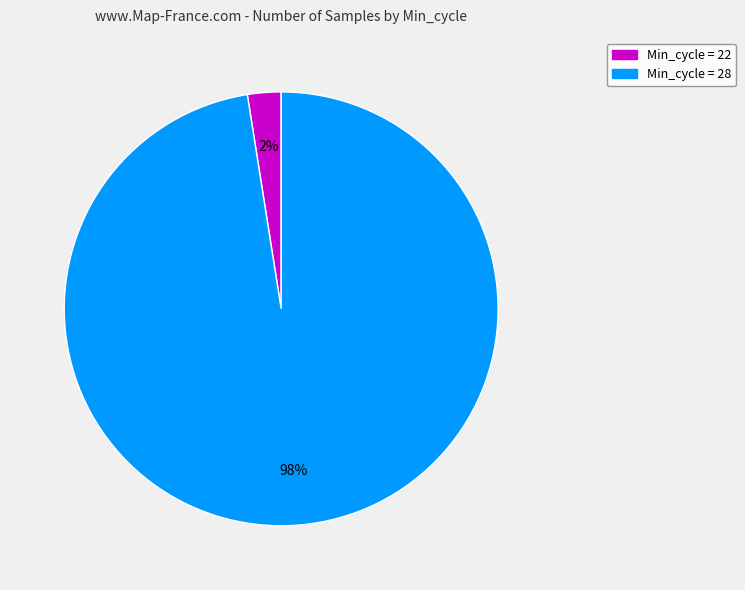

Does any single category account for the majority?

Yes